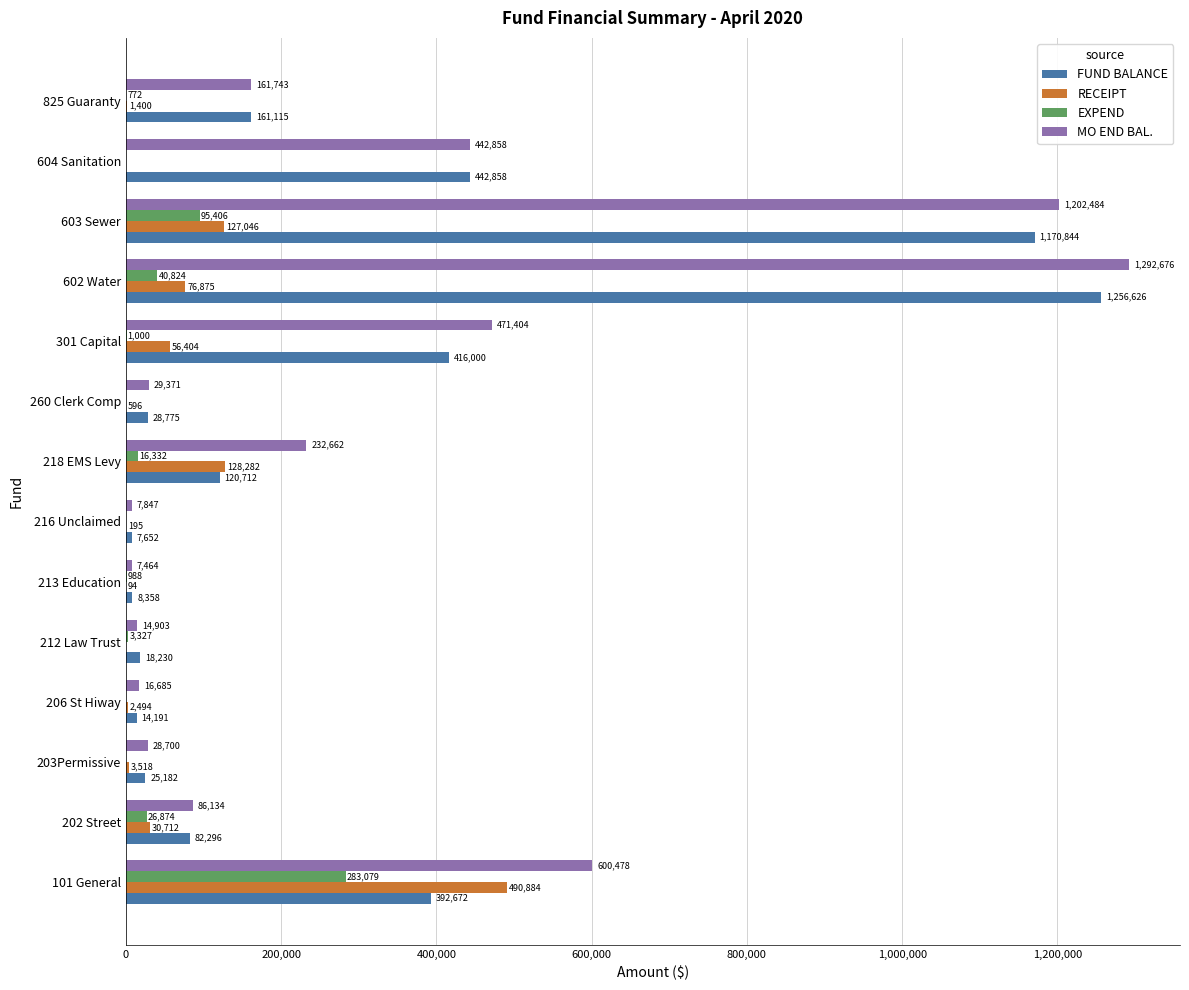

What is the maximum value for MO END BAL.?

1292676.1